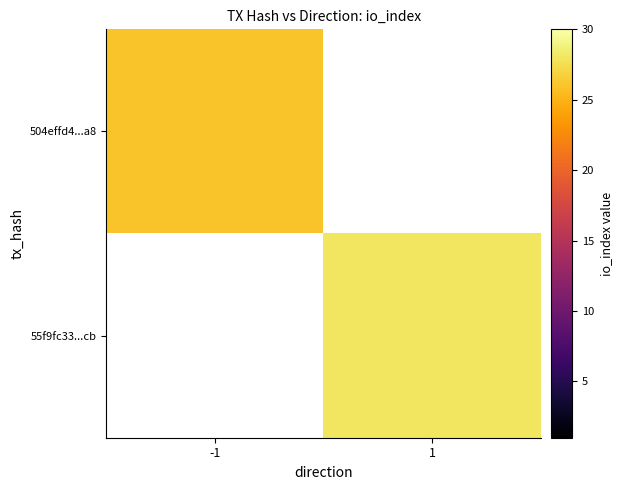

Count the number of categories in the chart.

2